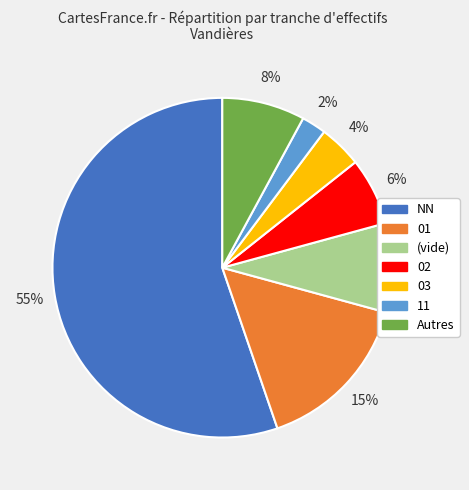

Count the number of slices in the pie.

7